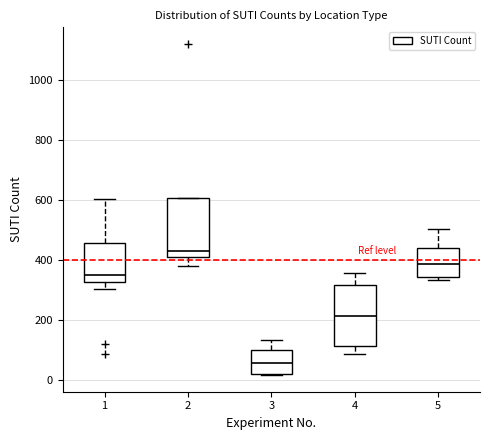

Reading left to right, read every box against the y-axis: the position of its median line, the range the box covers, and the ends of its whiskers. The values are not printed on the chart, so give them approximately, as read against the axis.

1: median 360, box 320 to 460, whiskers 300 to 600
2: median 440, box 420 to 600, whiskers 380 to 600
3: median 60, box 20 to 100, whiskers 20 to 140
4: median 220, box 120 to 320, whiskers 80 to 360
5: median 380, box 340 to 440, whiskers 340 (just below the box's lower edge) to 500